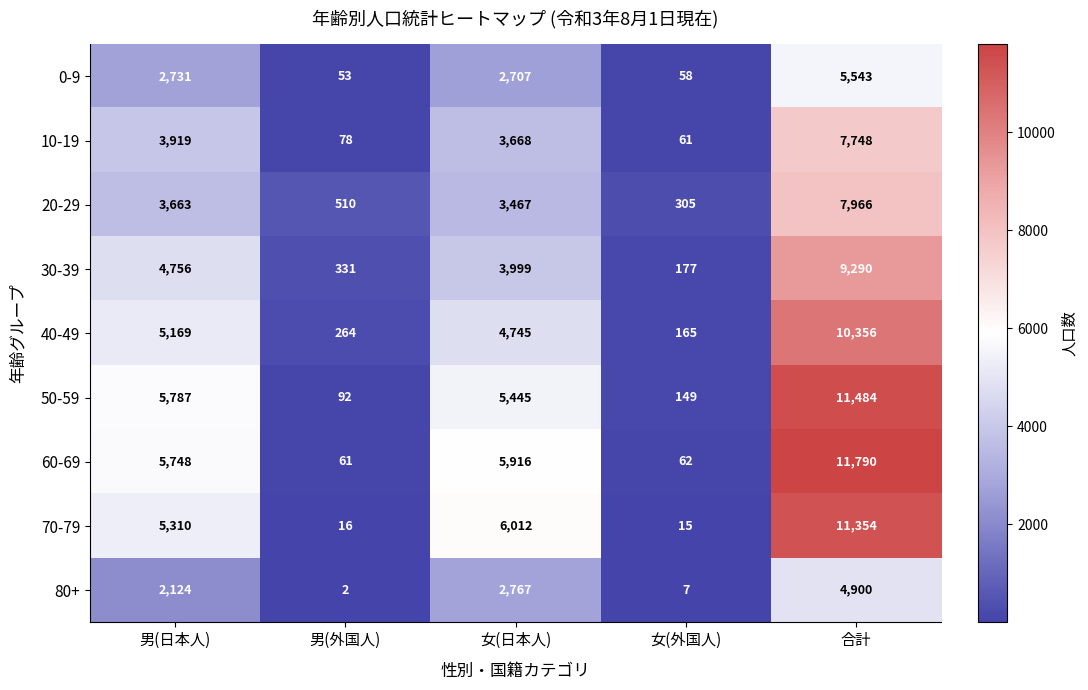

What is the difference between the 10-19 values at 合計 and 男(日本人)?

3829